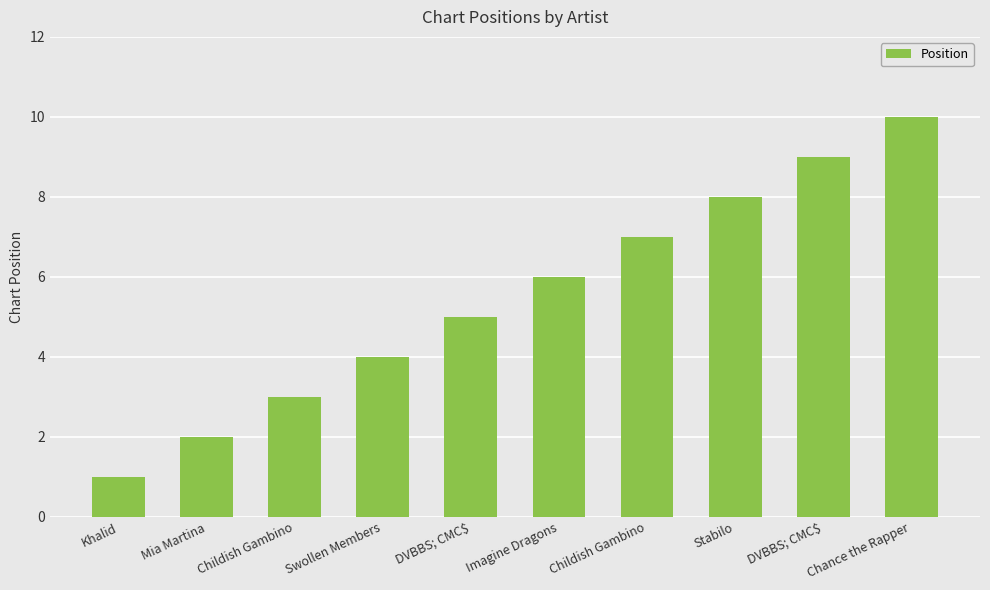

Rank the categories by value from lowest to highest.

Khalid, Mia Martina, Childish Gambino, Swollen Members, DVBBS; CMC$, Imagine Dragons, Childish Gambino, Stabilo, DVBBS; CMC$, Chance the Rapper